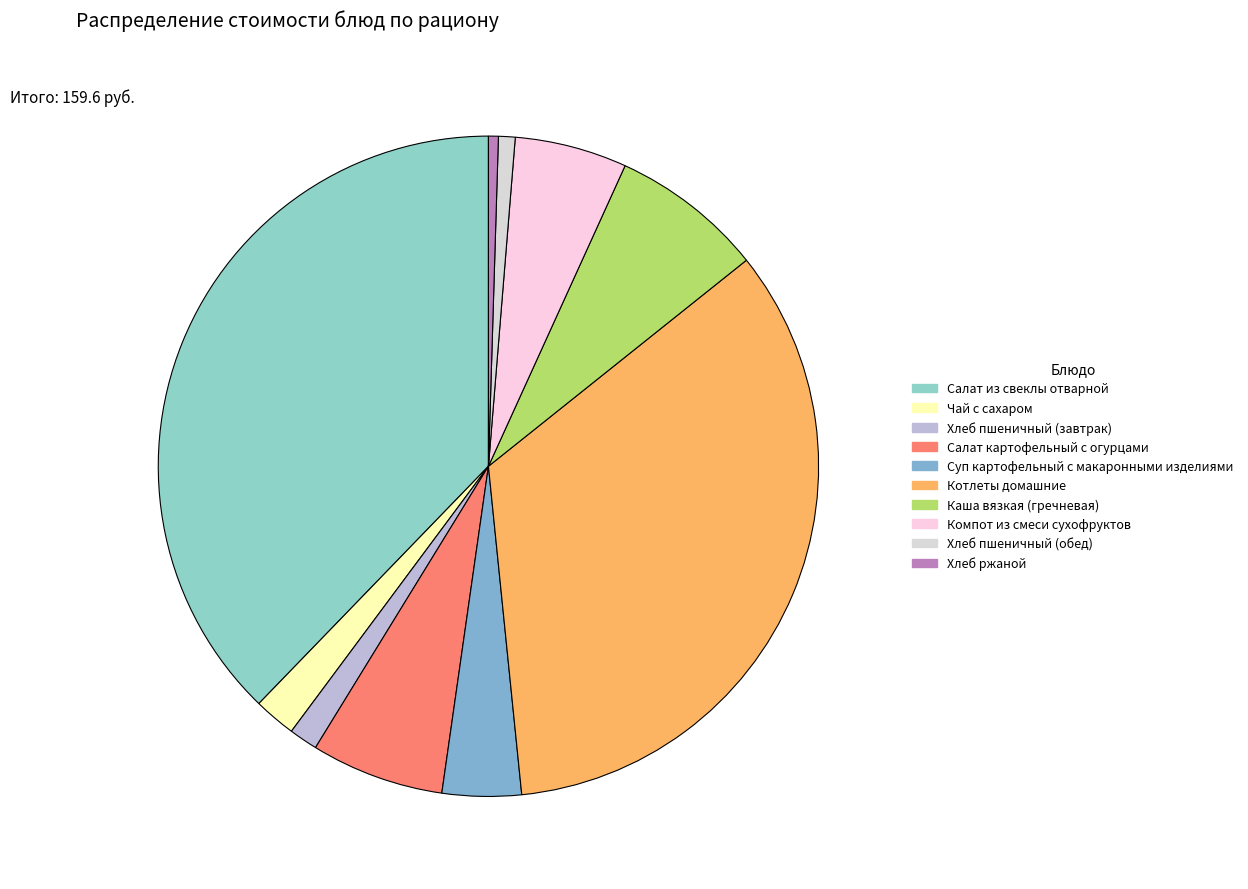

How many segments does this pie chart have?

10